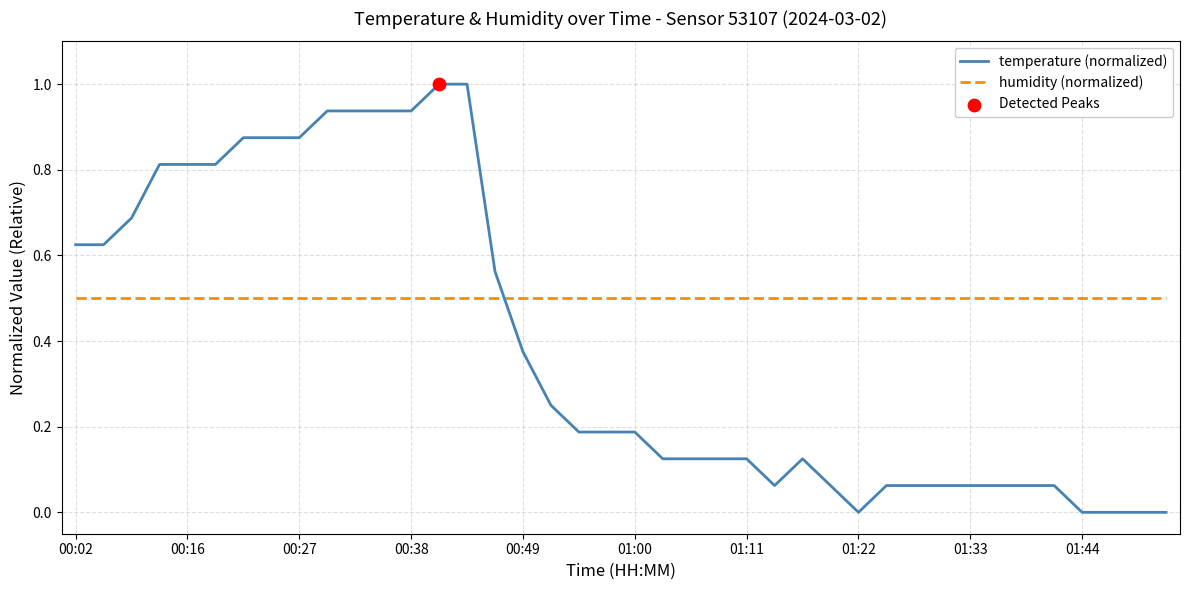

Which series has the largest total across all categories?

humidity (normalized)